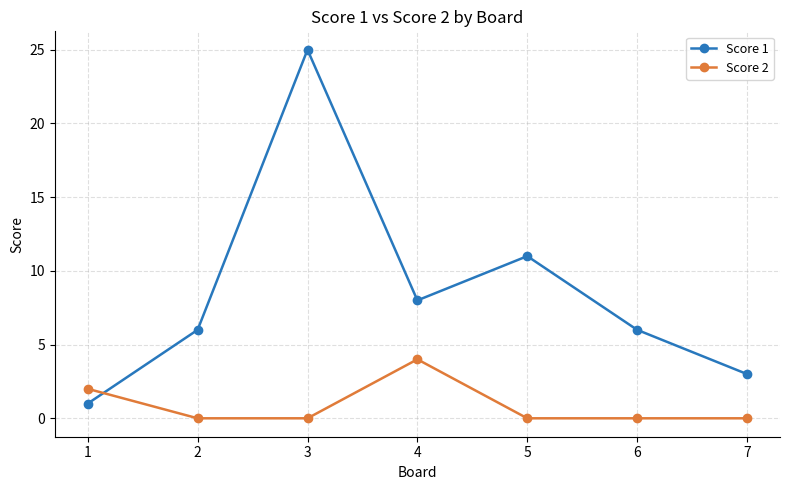

Does the chart have visible grid lines?

Yes